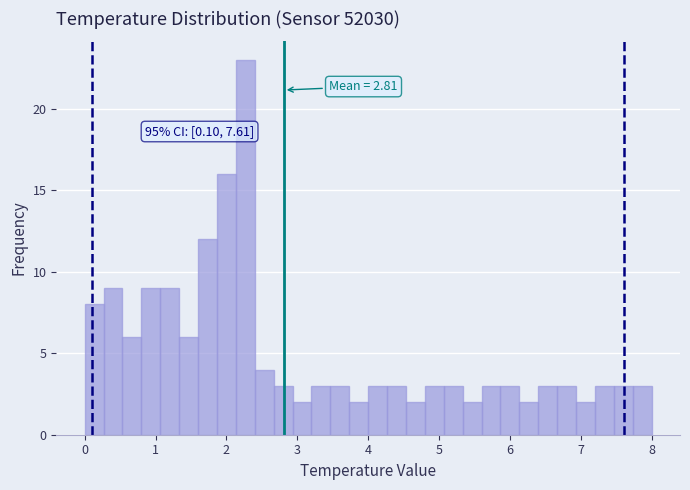

Read against the x-axis, roughly where is the centre of the tallest bar?

2.3